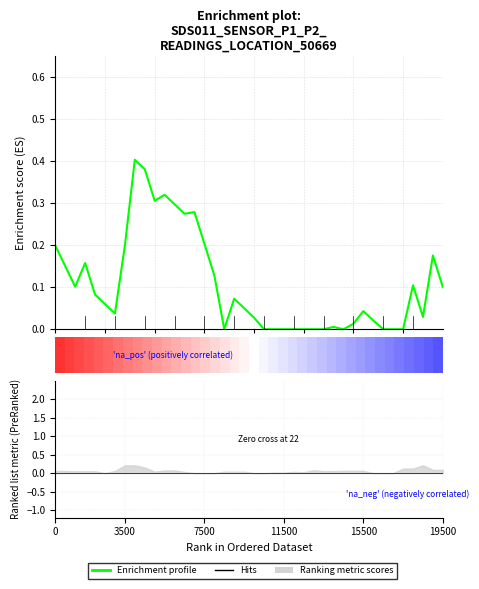

Reading left to right, transcribe all the data shown in this chart.

0.2	0.1	0.1	0.2	0.1	0.1	0.0	0.2	0.4	0.4	0.3	0.3	0.3	0.3	0.3	0.2	0.1	0.0	0.1	0.1	0.0	0.0	0.0	0.0	0.0	0.0	0.0	0.0	0.0	0.0	0.0	0.0	0.0	0.0	0.0	0.0	0.1	0.0	0.2	0.1